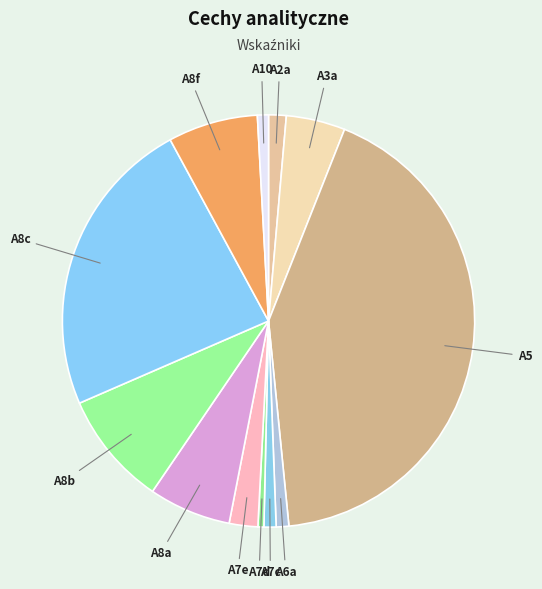

Combined, do A8a and A6a account for over 50%?

No